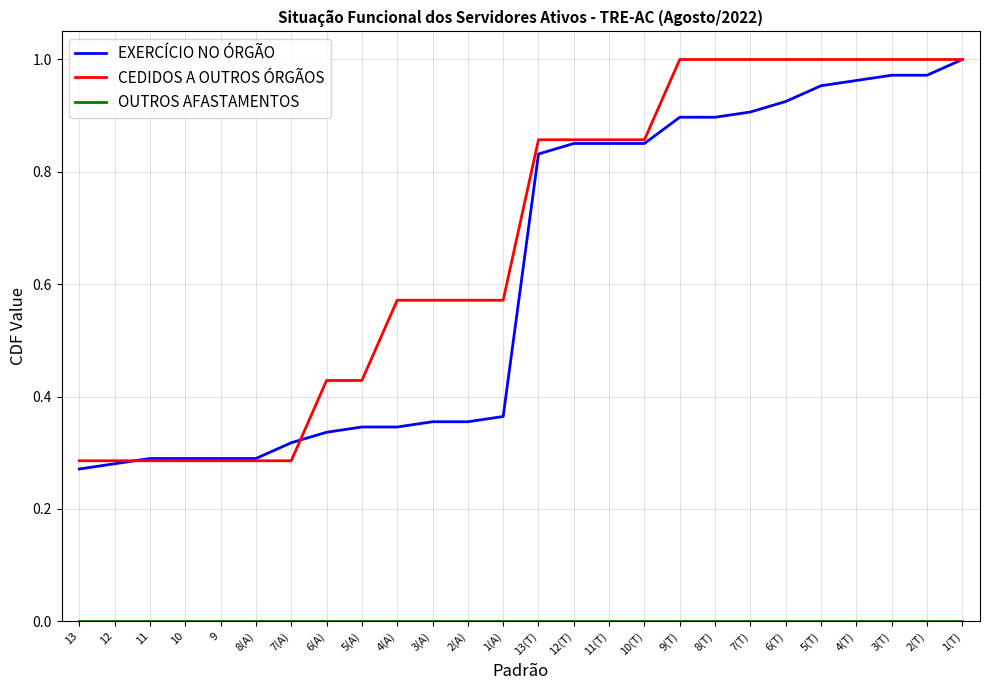

The value of EXERCÍCIO NO ÓRGÃO at 3(T) is 0.7. True or false?

False